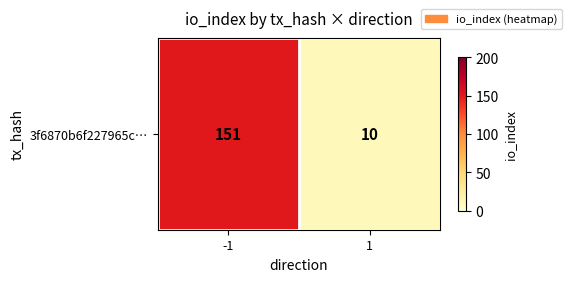

Reading left to right, what are all the values shown in this chart?

151	10